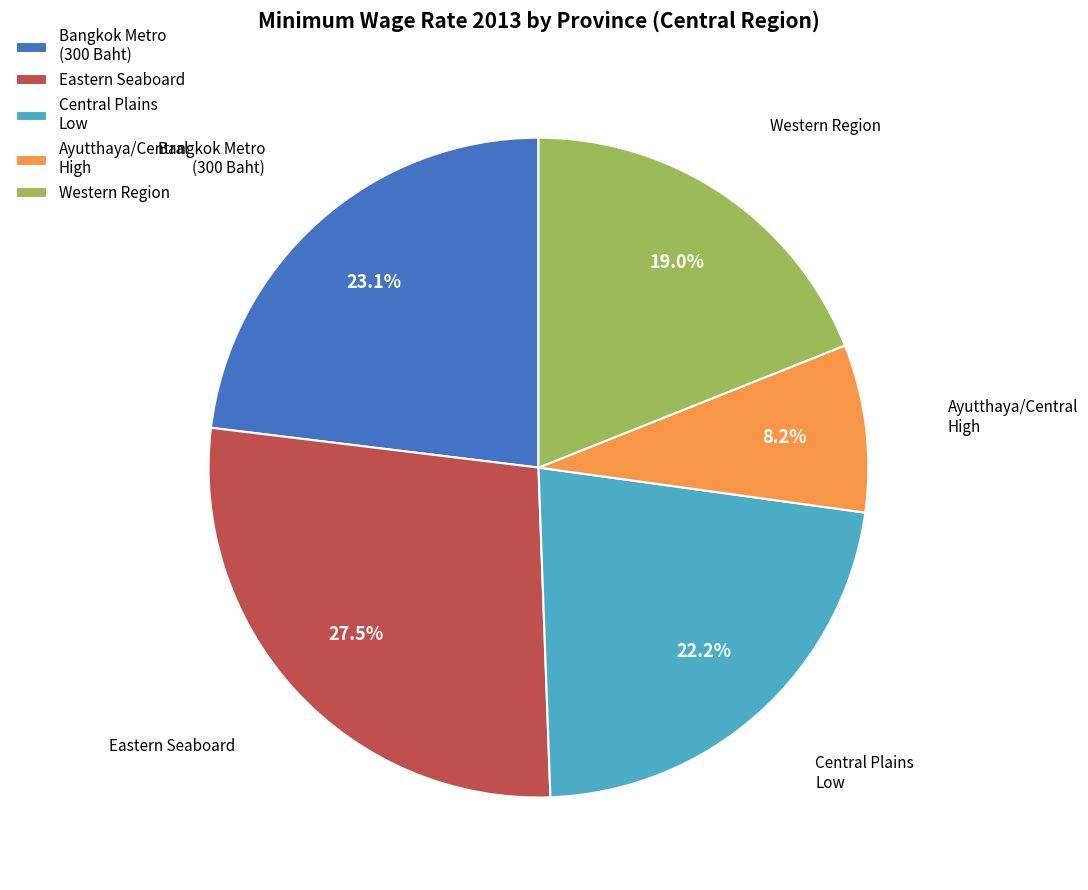

Which slice is the largest?

Eastern Seaboard